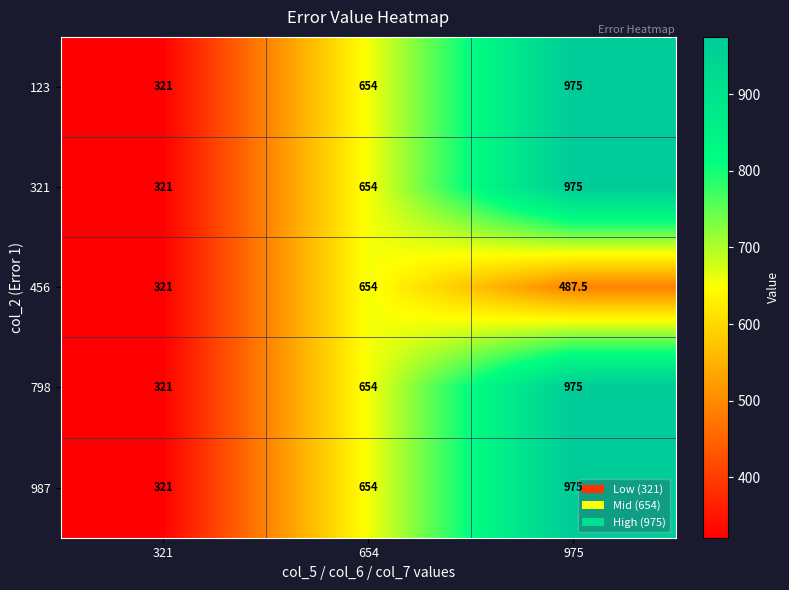

Count the number of data series in this chart.

5